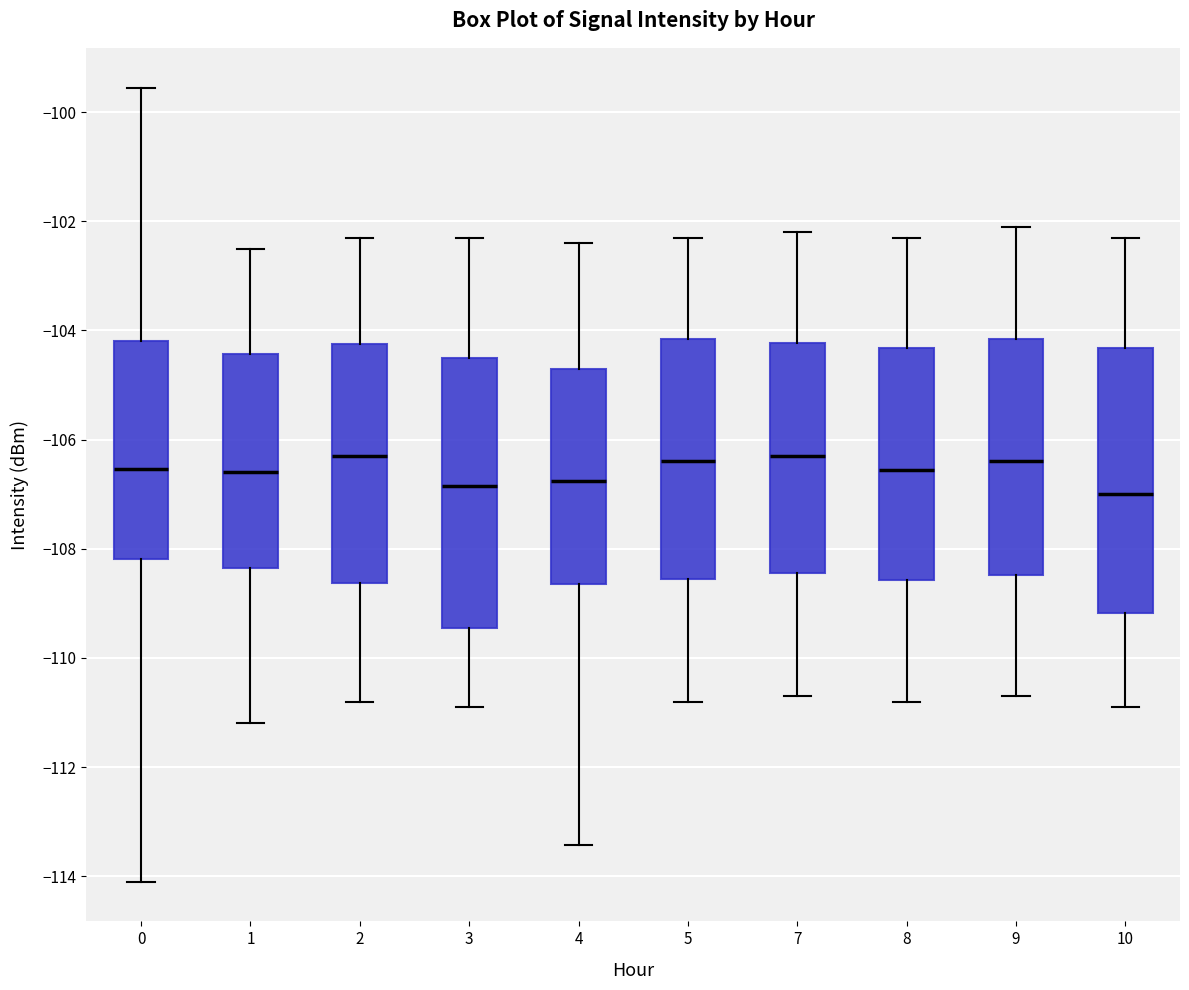

Reading left to right, read every box against the y-axis: the position of its median line, the range the box covers, and the ends of its whiskers. The values are not printed on the chart, so give them approximately, as read against the axis.

0: median -106.6, box -108.2 to -104.2, whiskers -114.0 to -99.6
1: median -106.6, box -108.4 to -104.4, whiskers -111.2 to -102.4
2: median -106.2, box -108.6 to -104.2, whiskers -110.8 to -102.2
3: median -106.8, box -109.4 to -104.4, whiskers -110.8 to -102.2
4: median -106.8, box -108.6 to -104.6, whiskers -113.4 to -102.4
5: median -106.4, box -108.6 to -104.2, whiskers -110.8 to -102.2
7: median -106.2, box -108.4 to -104.2, whiskers -110.6 to -102.2
8: median -106.6, box -108.6 to -104.4, whiskers -110.8 to -102.2
9: median -106.4, box -108.4 to -104.2, whiskers -110.6 to -102.0
10: median -107.0, box -109.2 to -104.4, whiskers -110.8 to -102.2